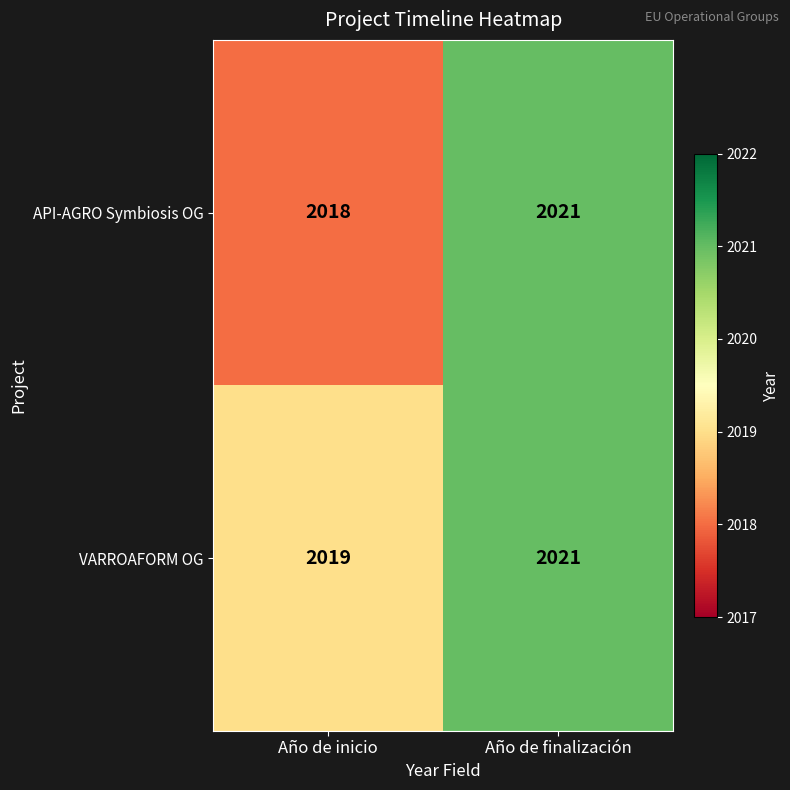

Which series has the largest total across all categories?

VARROAFORM OG